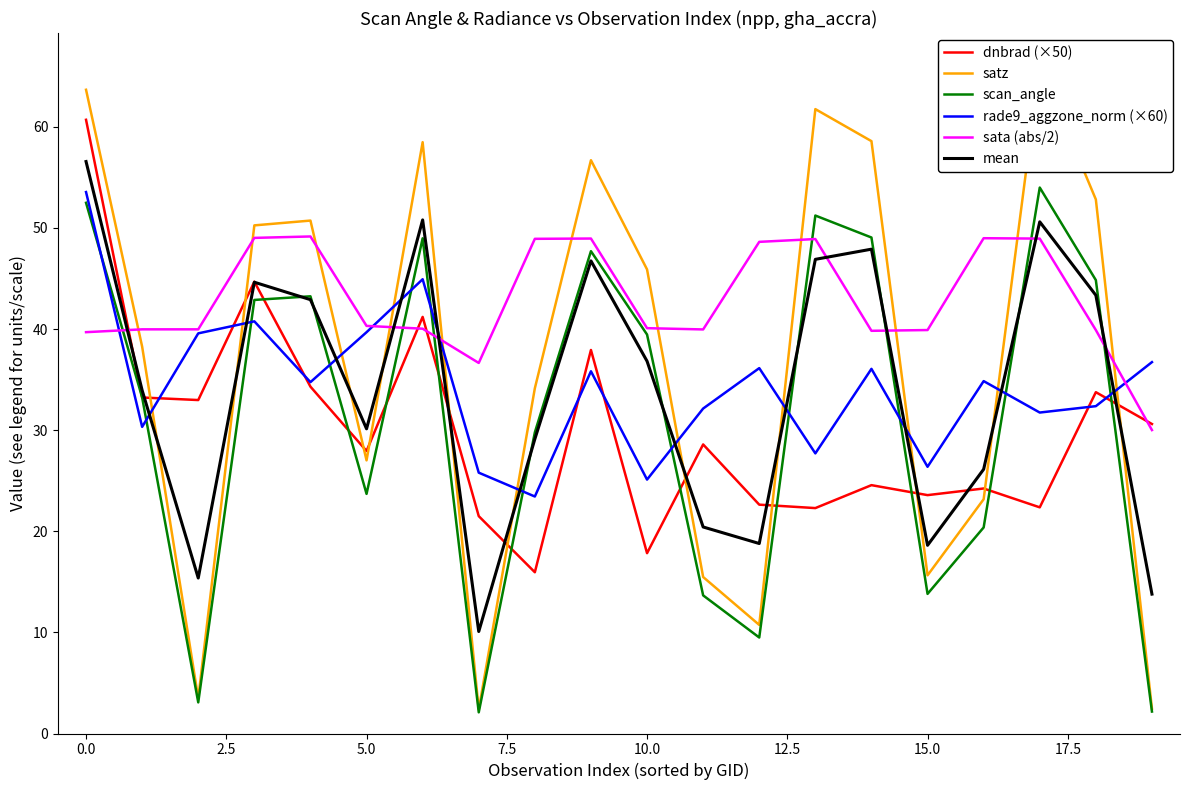

How many values in the mean series exceed 36?

10